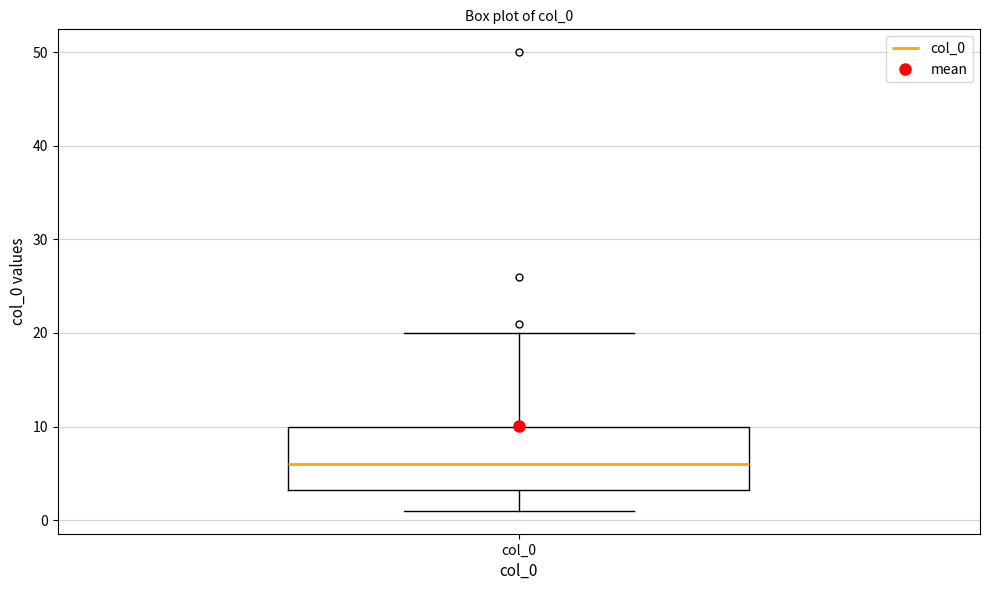

Read this box plot against the y-axis: the position of the median line, the range covered by the box, and the ends of both whiskers. The values are not printed on the chart, so give them approximately, as read against the axis.

median 6, box 3 to 10, whiskers 1 to 20